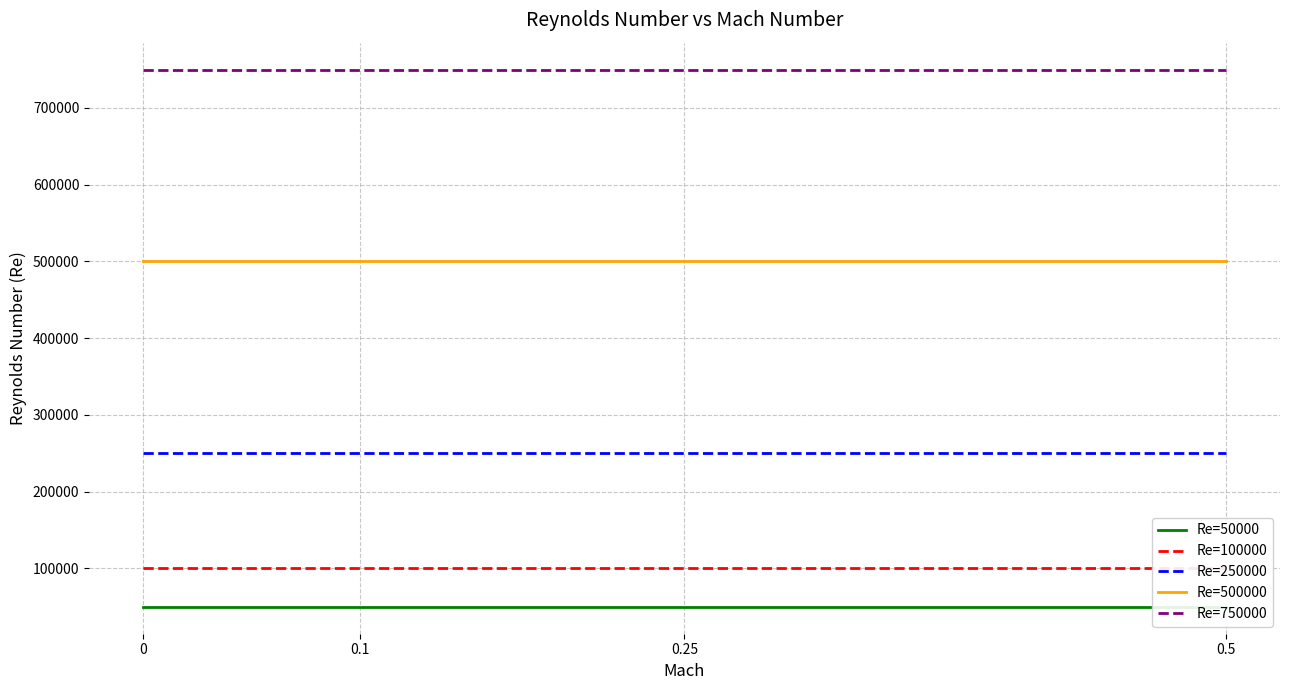

Is the value of Re=100000 at 0.25 greater than the value of Re=500000 at 0.1?

No